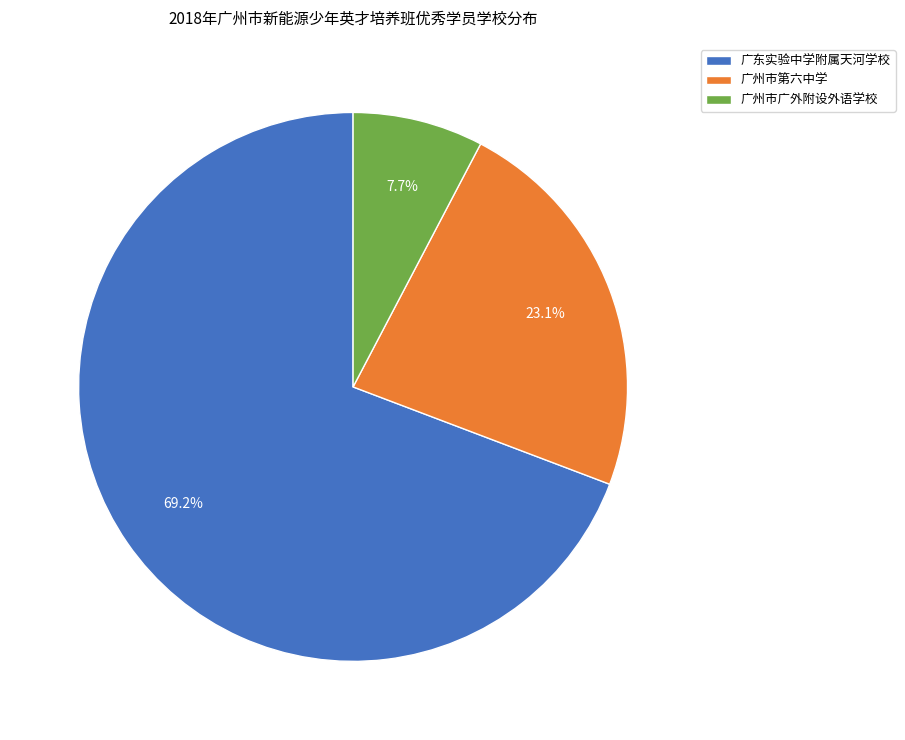

To the nearest percent, what is the combined percentage of 广州市广外附设外语学校 and 广东实验中学附属天河学校?

77%